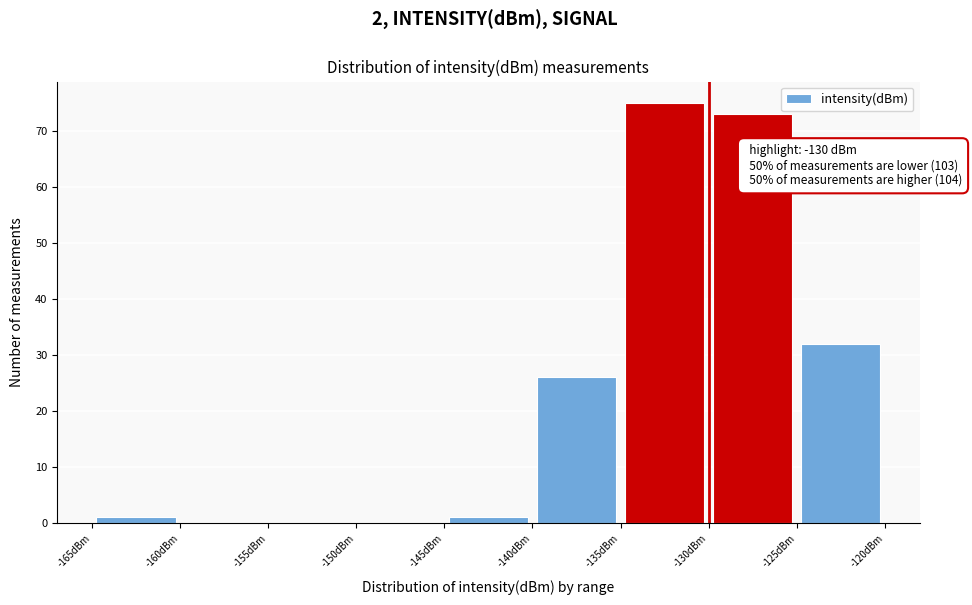

Over which range of the x-axis is the bar tallest?

-135 to -130